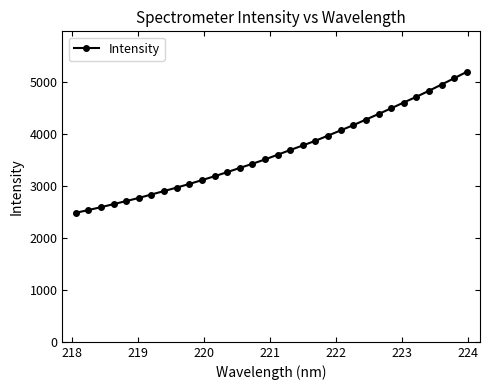

What is the average value?

3660.3